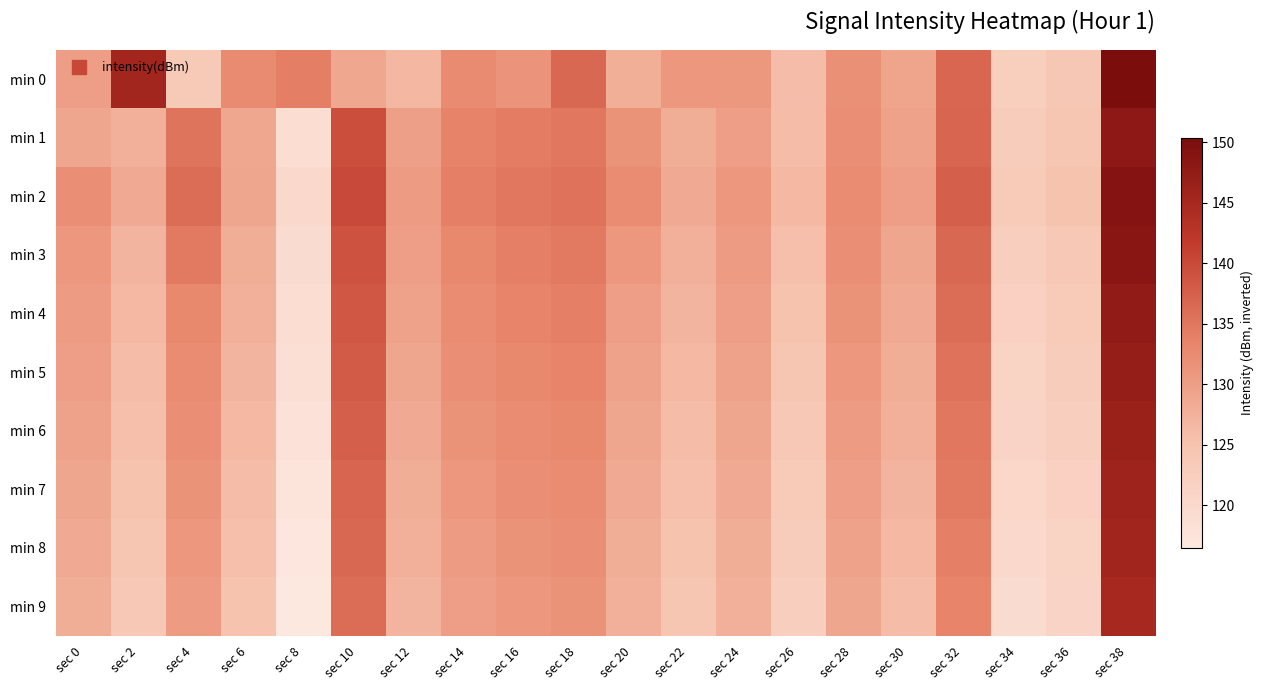

Count the number of data series in this chart.

10